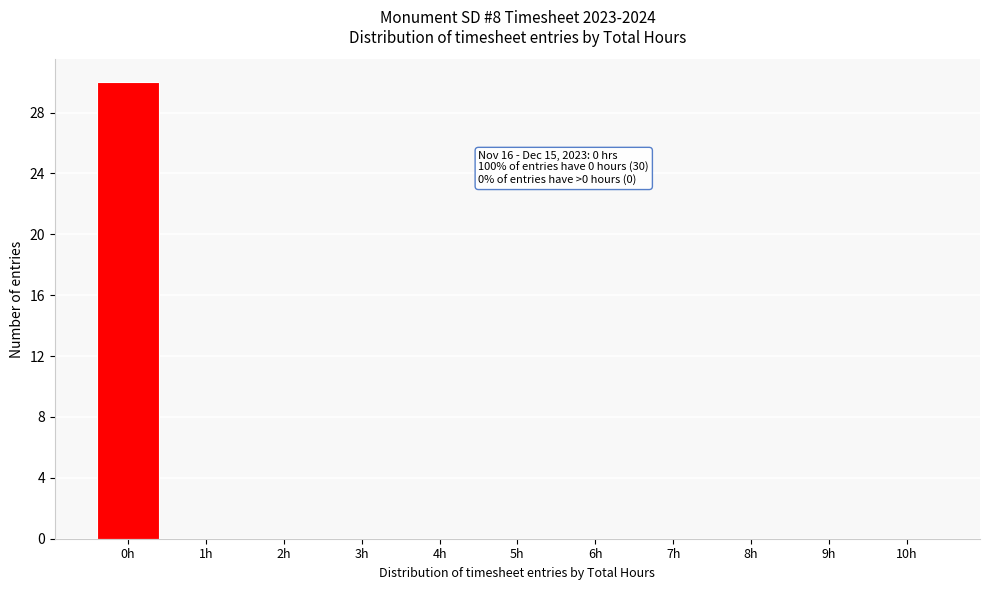

Reading left to right, list all the values displayed in this chart.

0h=30	1h=0	2h=0	3h=0	4h=0	5h=0	6h=0	7h=0	8h=0	9h=0	10h=0